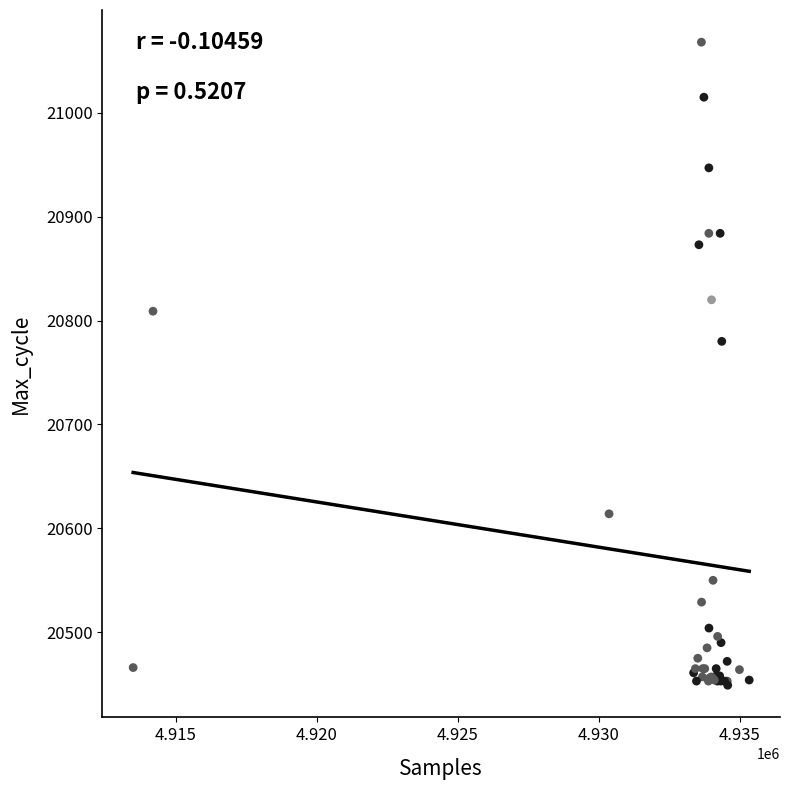

What Y value in the scatter plot is closest to 20758?

20780